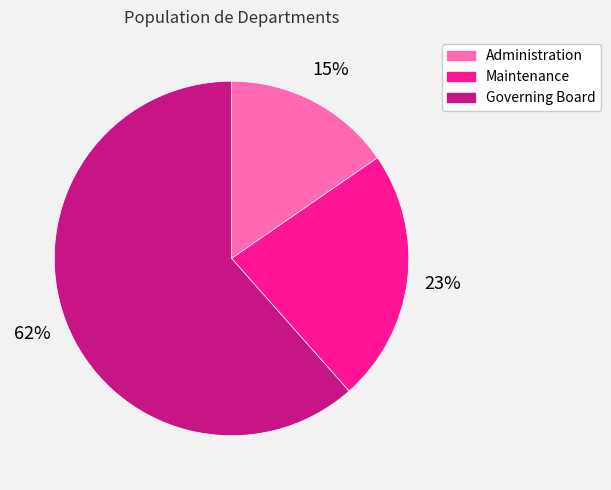

Approximately how many times larger is the value at Governing Board compared to Maintenance?

2.7